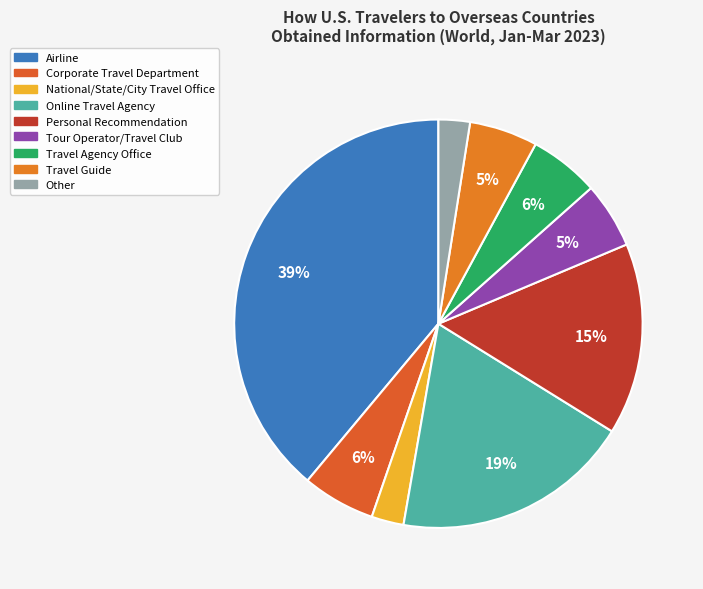

How many slices are in this pie chart?

9